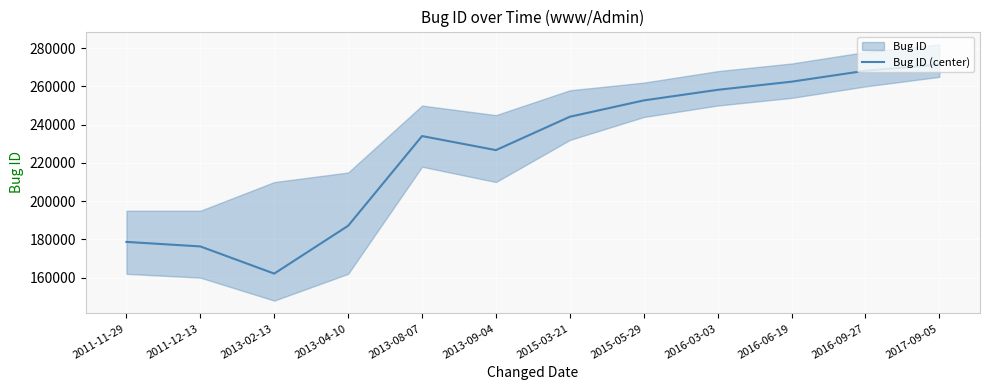

At which category does the data reach its first local valley?

2013-02-13